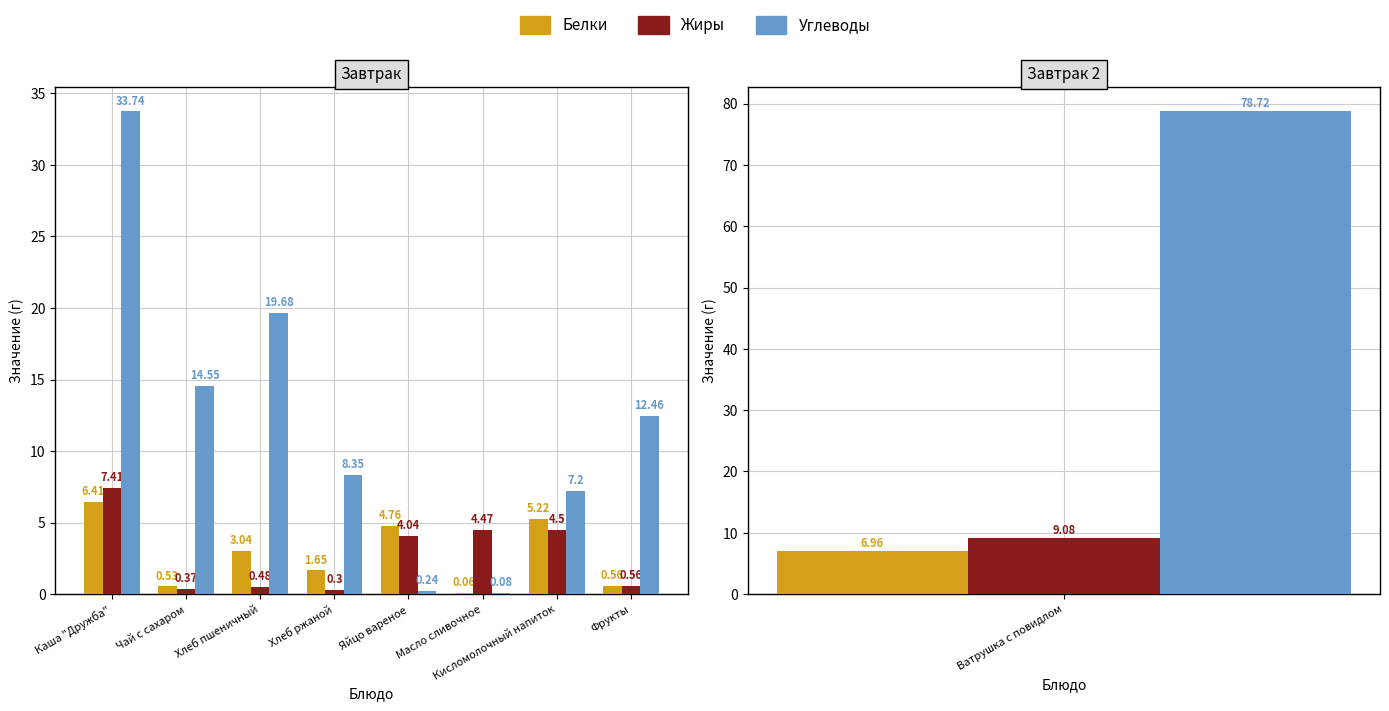

Which label corresponds to the largest value in the chart?

Каша "Дружба"